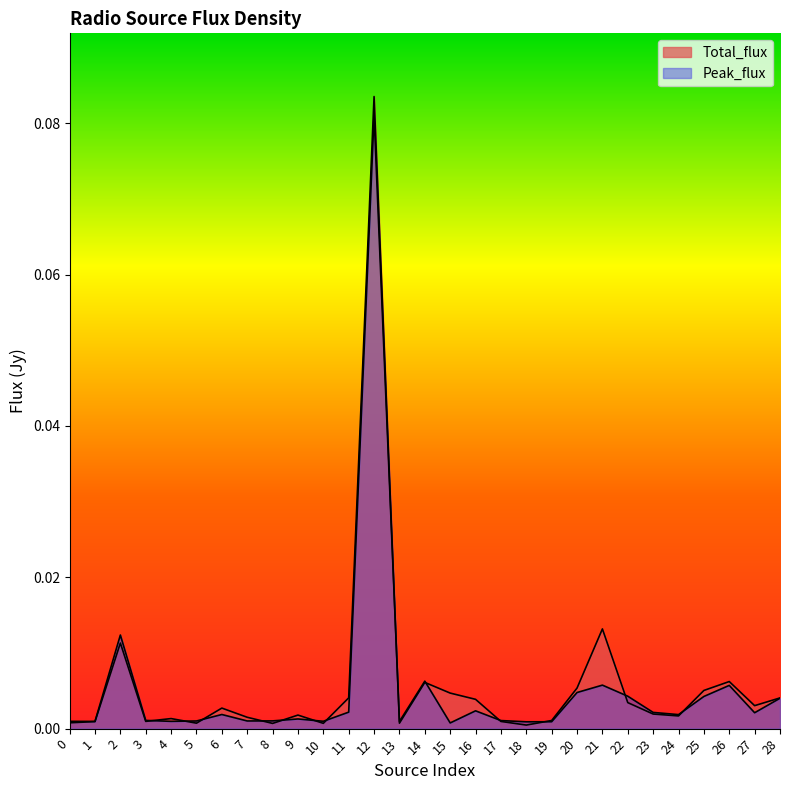

How many lines are shown in the chart?

2